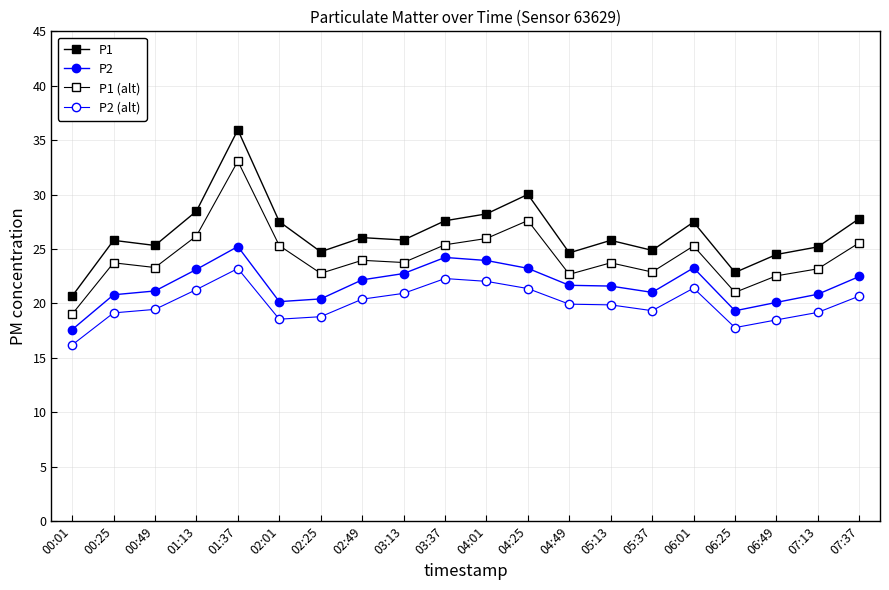

What is the value of the P1 (alt) point at the 11th from the left?

26.0